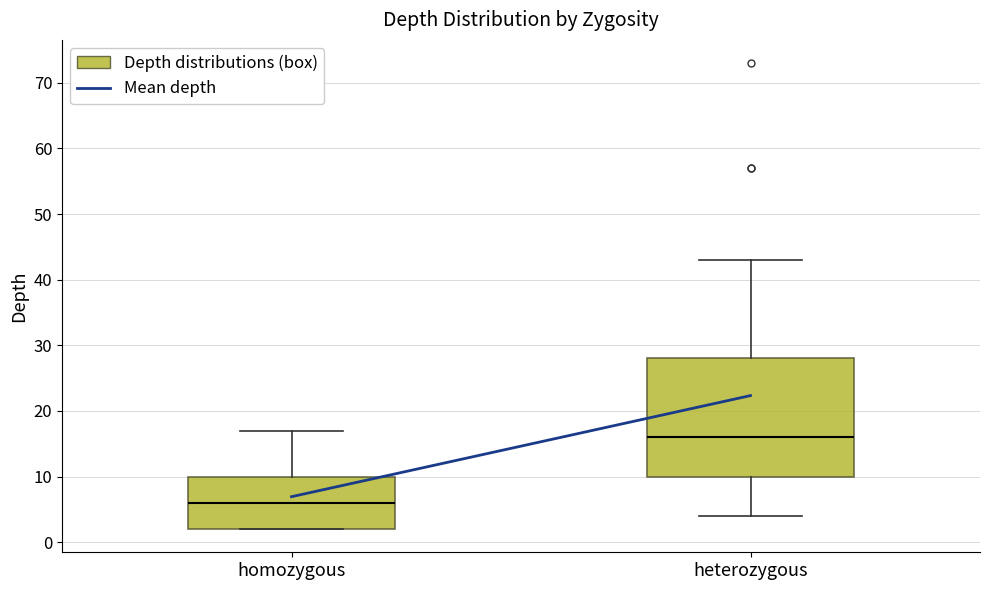

Reading left to right, read every box against the y-axis: the position of its median line, the range the box covers, and the ends of its whiskers. The values are not printed on the chart, so give them approximately, as read against the axis.

homozygous: median 6, box 2 to 10, whiskers 2 to 17
heterozygous: median 16, box 10 to 28, whiskers 4 to 43